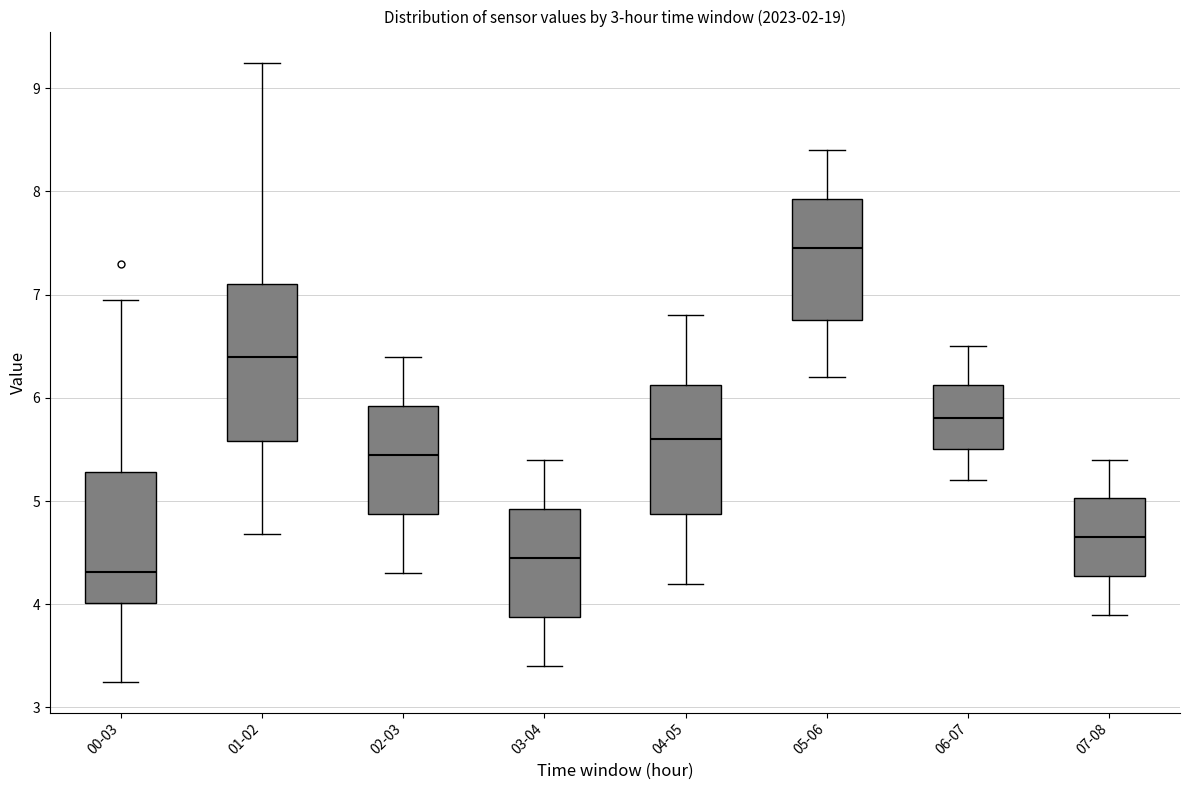

Where does the upper whisker of the box for 06-07 end on the y-axis? The values are not printed on the chart, so give them approximately, as read against the axis.

6.5